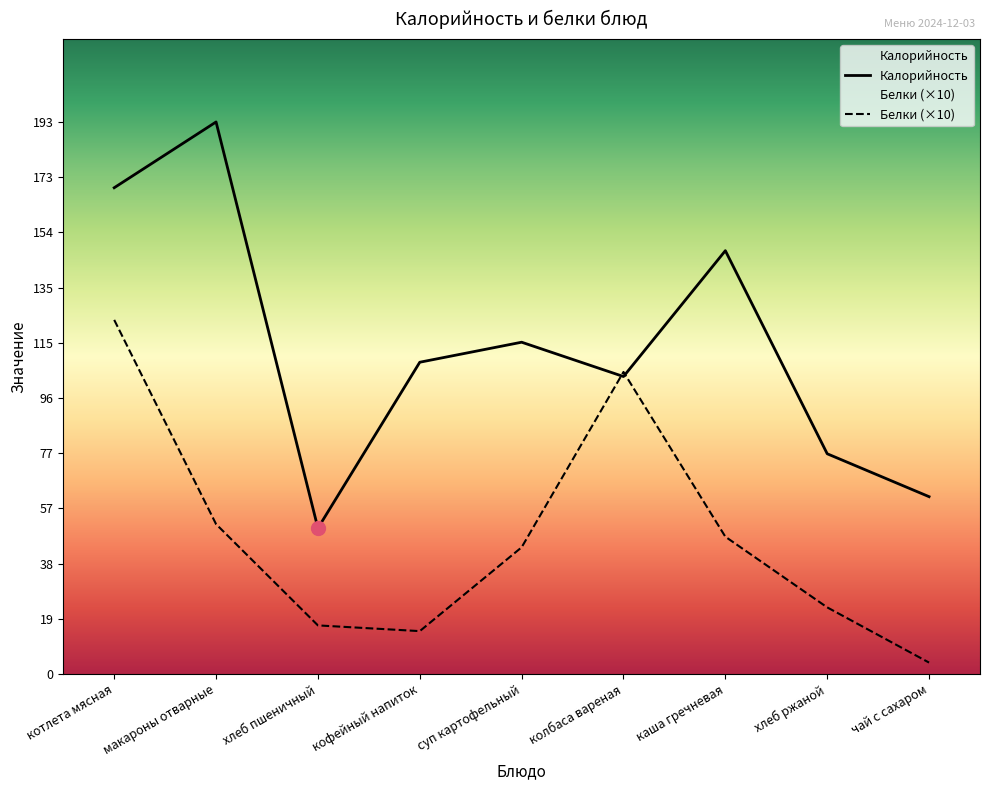

Between which two adjacent categories do Калорийность and Белки first intersect?

суп картофельный and колбаса вареная